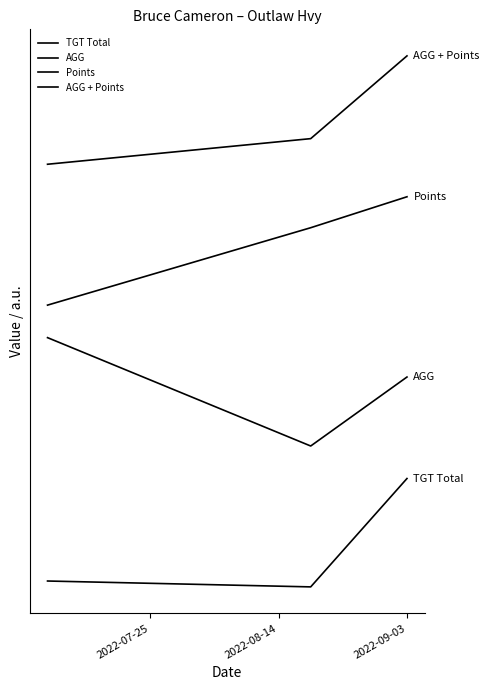

What is the value of the AGG + Points point at the 3rd from the left?

4.9